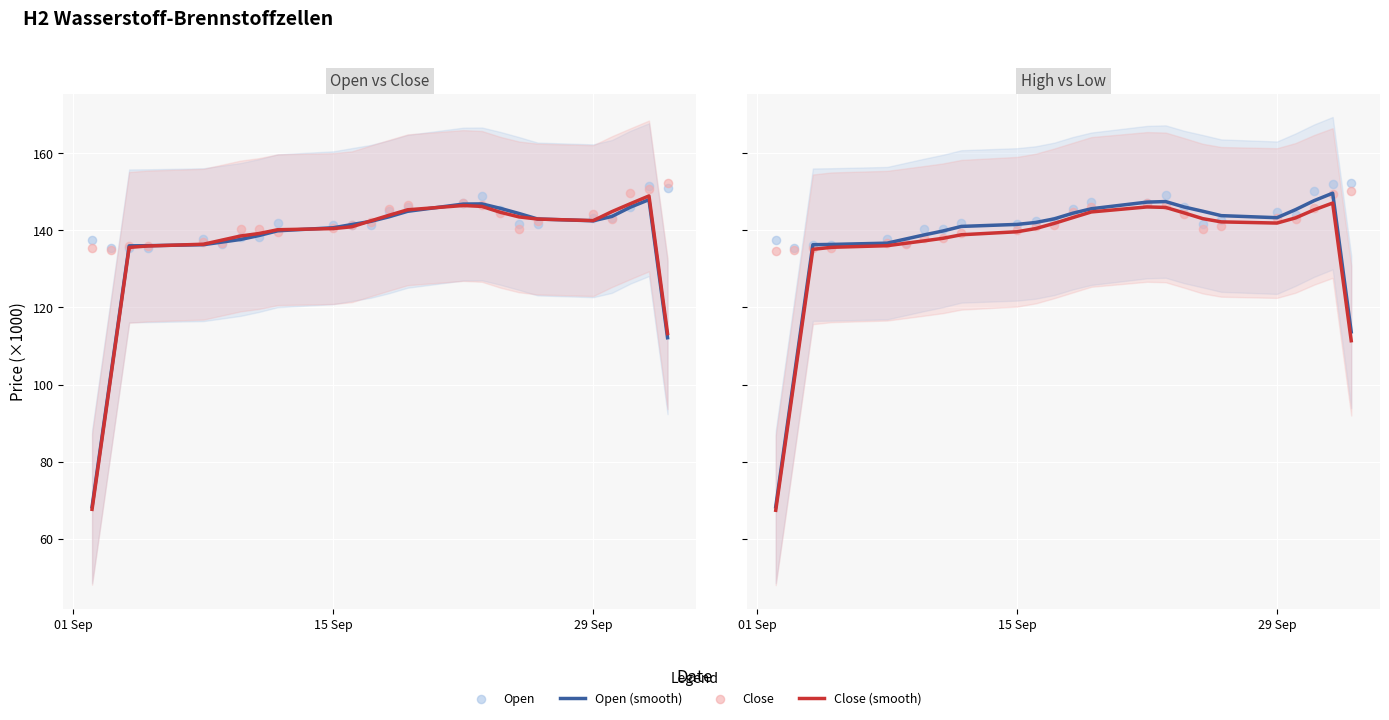

Which series has the largest total across all categories?

High